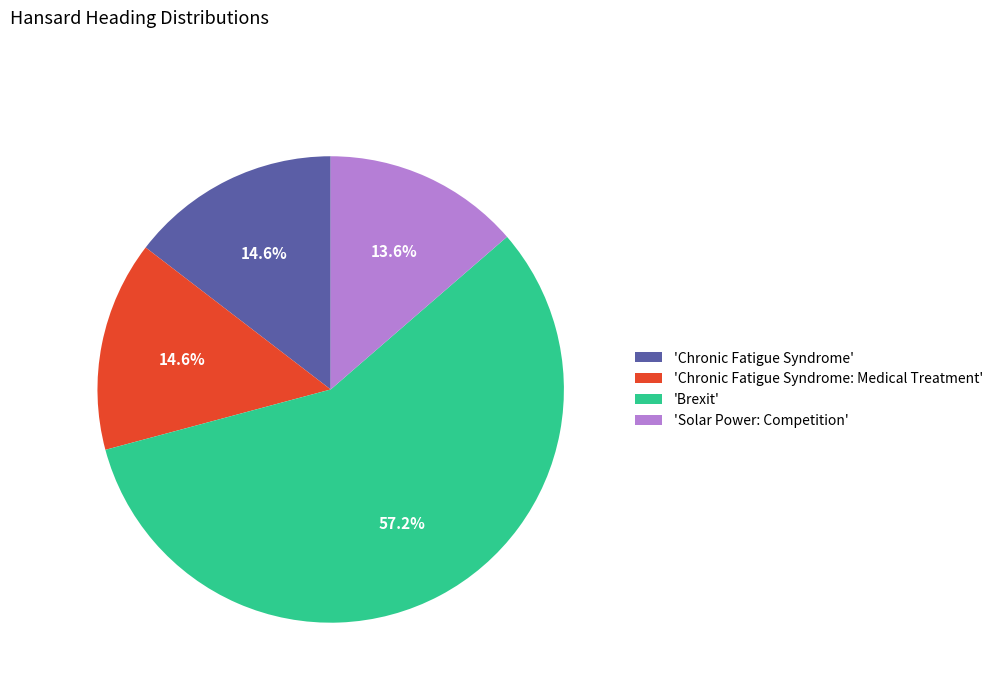

Which slice represents more than half of the pie?

'Brexit'